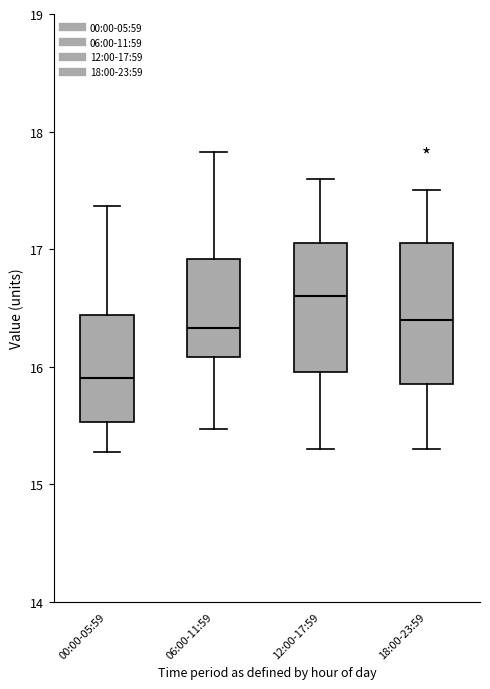

Reading left to right, transcribe this box plot: for each box, give where its median line is, the range the box spans, and where its two whiskers end, as read against the y-axis. The values are not printed on the chart, so give them approximately, as read against the axis.

00:00-05:59: median 15.9, box 15.5 to 16.4, whiskers 15.3 to 17.4
06:00-11:59: median 16.3, box 16.1 to 16.9, whiskers 15.5 to 17.8
12:00-17:59: median 16.6, box 16.0 to 17.1, whiskers 15.3 to 17.6
18:00-23:59: median 16.4, box 15.9 to 17.1, whiskers 15.3 to 17.5